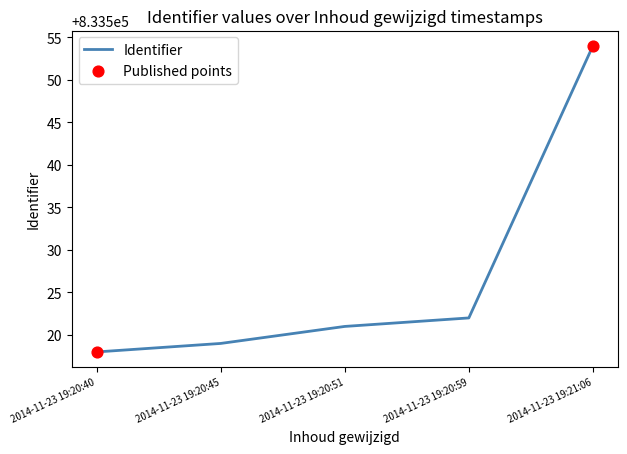

Between 2014-11-23 19:21:06 and 2014-11-23 19:20:51, which is larger?

2014-11-23 19:21:06